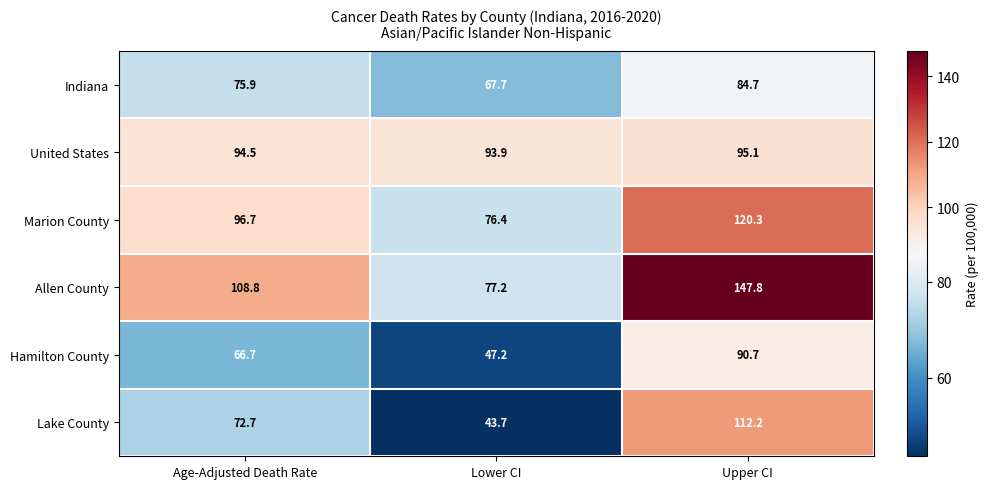

Which series has the largest total across all categories?

Allen County